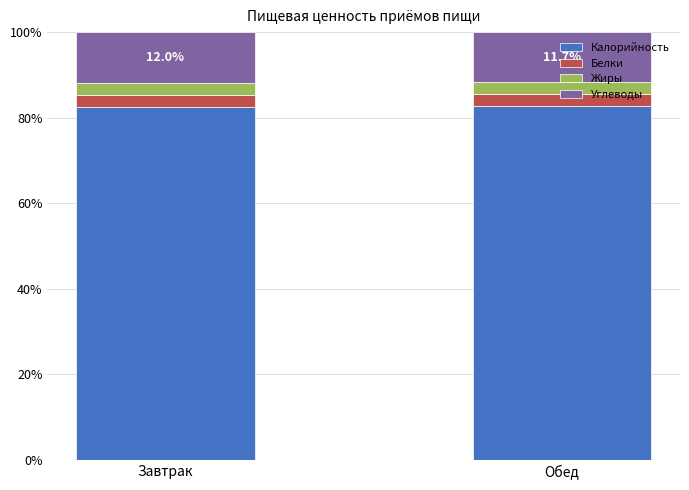

What is the sum of the Калорийность values at Завтрак and Обед?

165.4